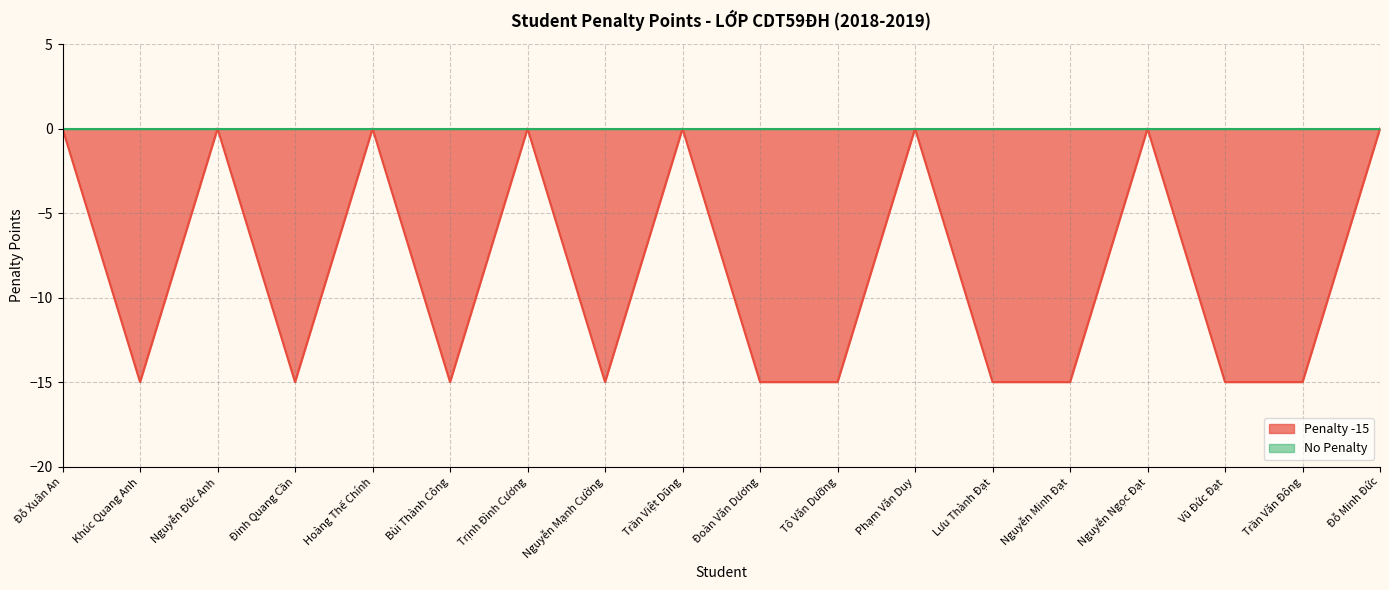

What is the difference between the second highest and minimum values?

15